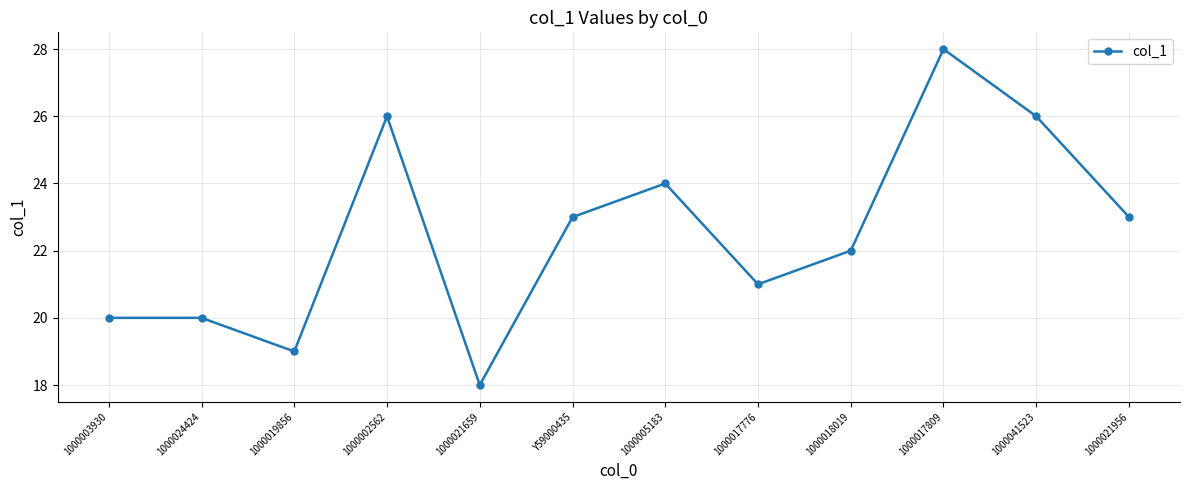

What is the difference between the maximum and minimum values?

10